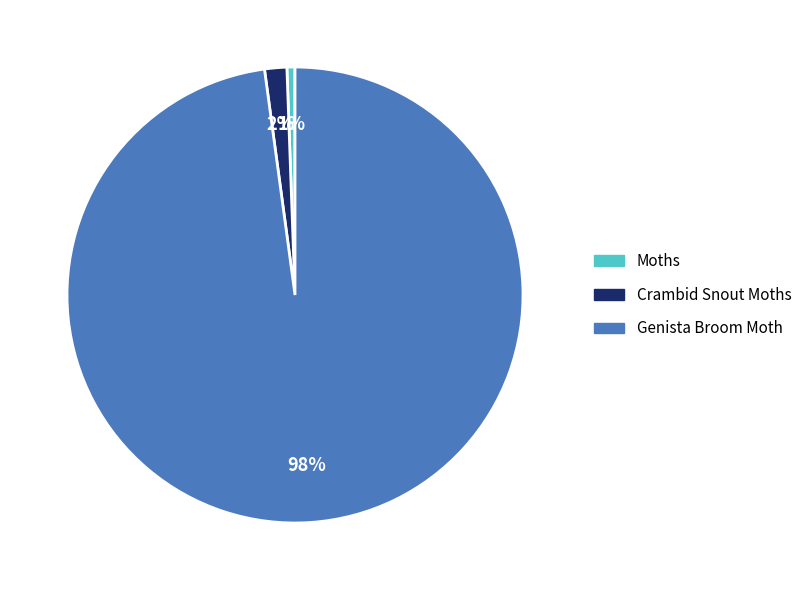

Is the sum of Moths and Genista Broom Moth greater than half?

Yes